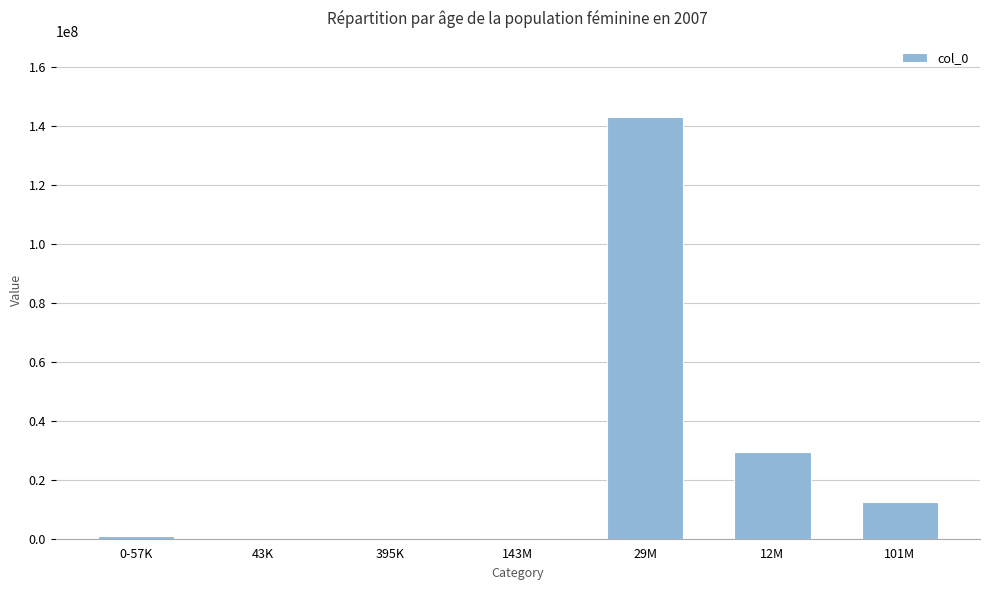

Is it true that the value at 12M is 44054497?

False